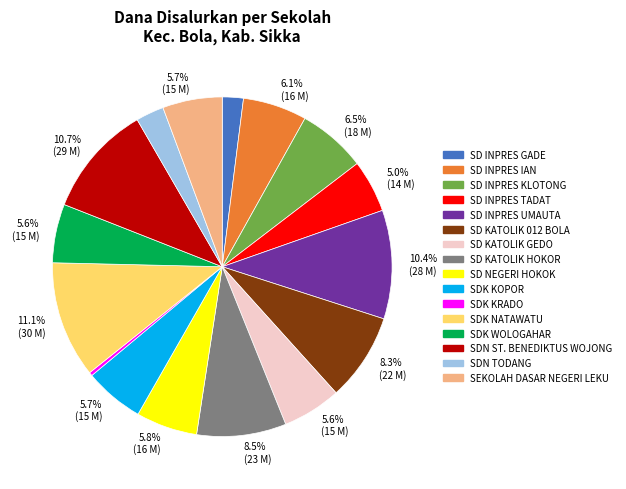

Between SD KATOLIK HOKOR and SD NEGERI HOKOK, which is larger?

SD KATOLIK HOKOR